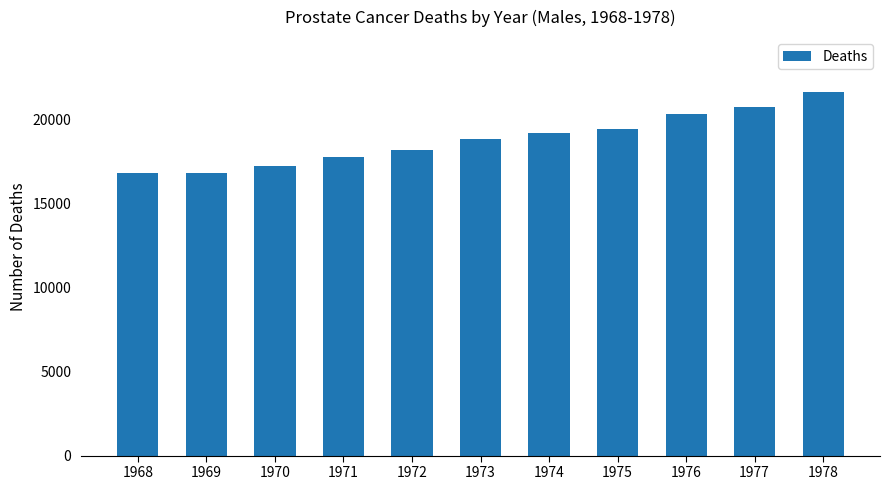

Are the bars horizontal?

No